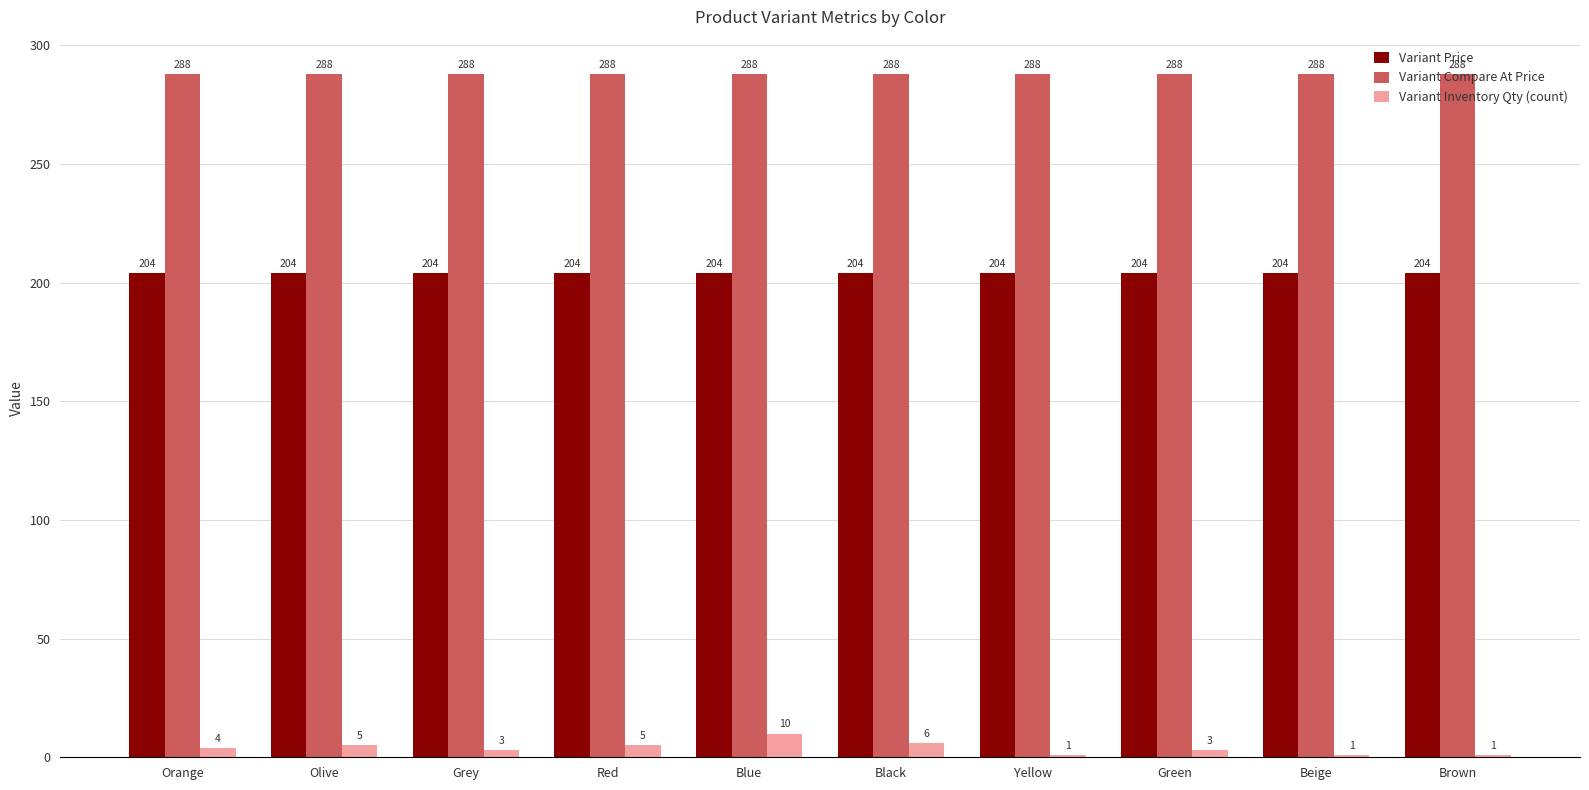

What is the greatest value displayed?

288